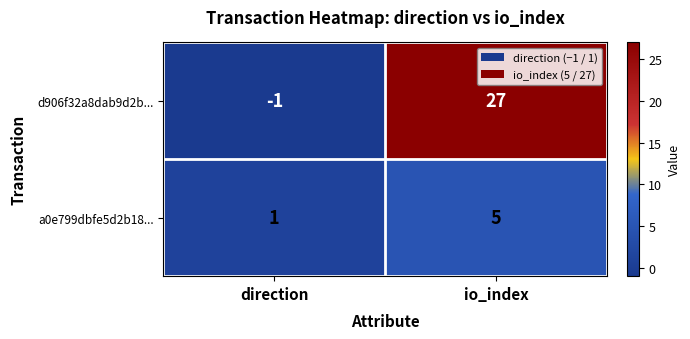

What is the spread (max minus min) of values at direction?

2